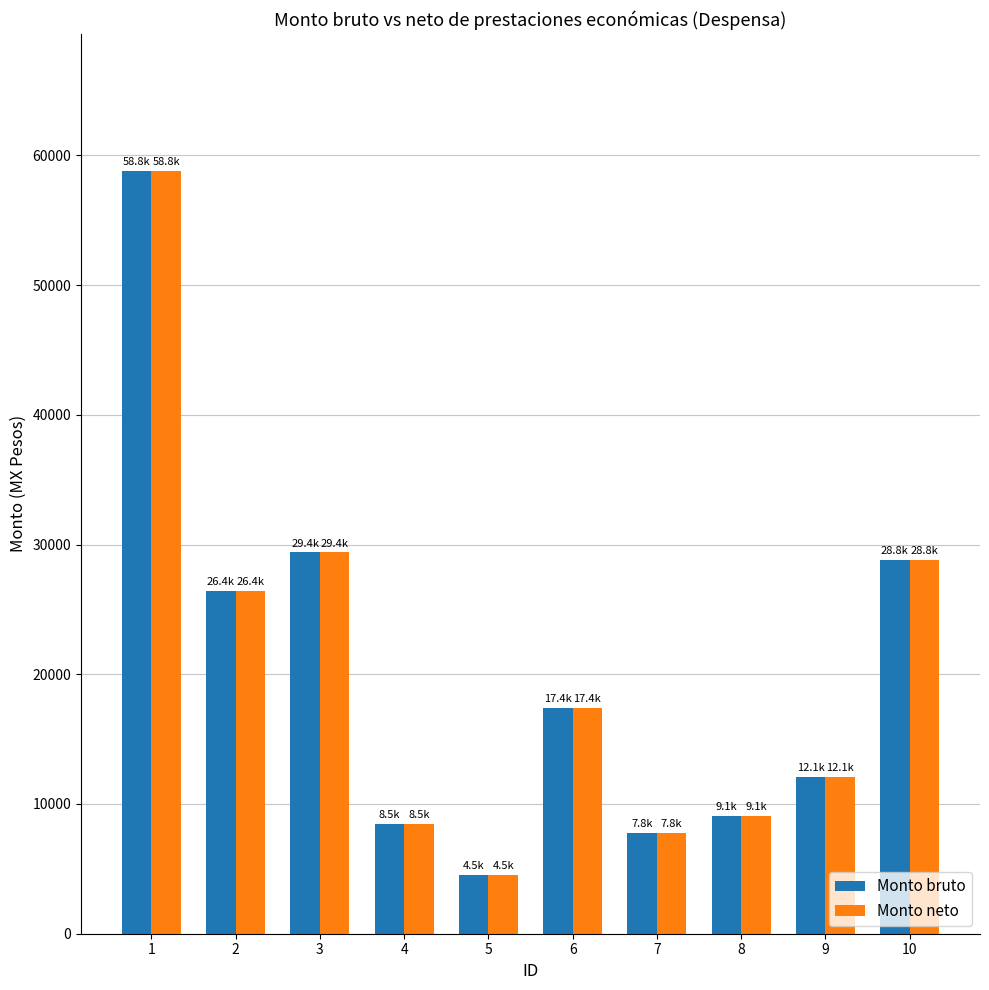

How many data points in Monto bruto are above 17385?

5